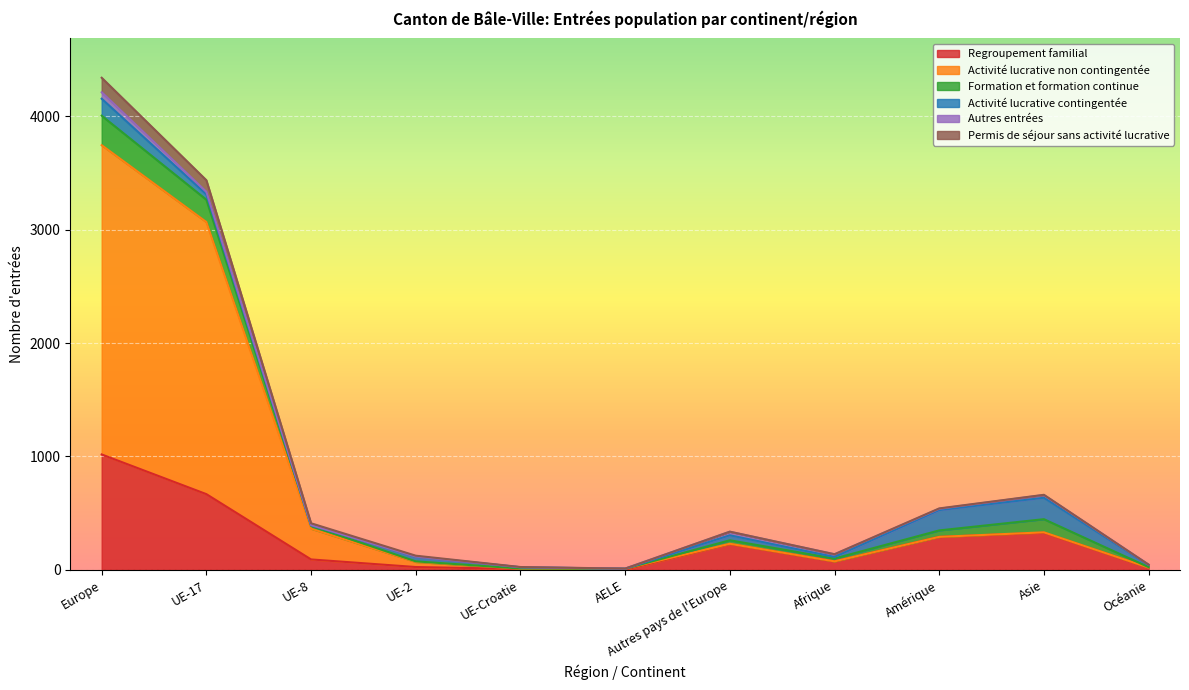

True or false: Regroupement familial has more than 2 points higher than both neighbors.

False